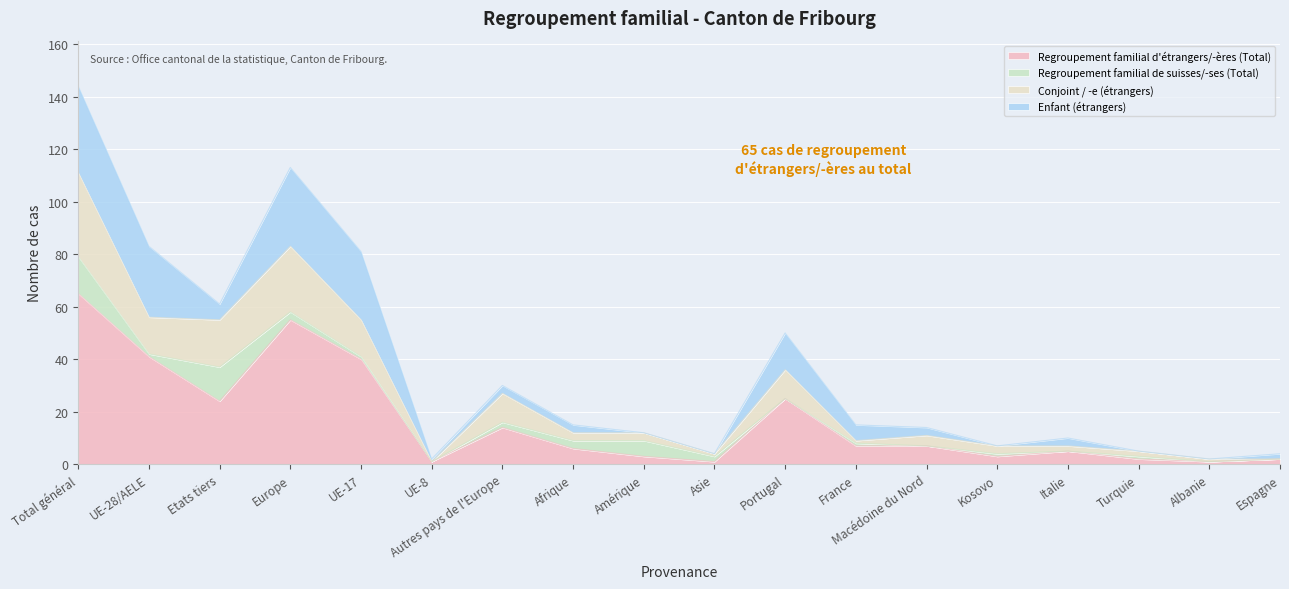

What is the total value across all series at Total général?

144